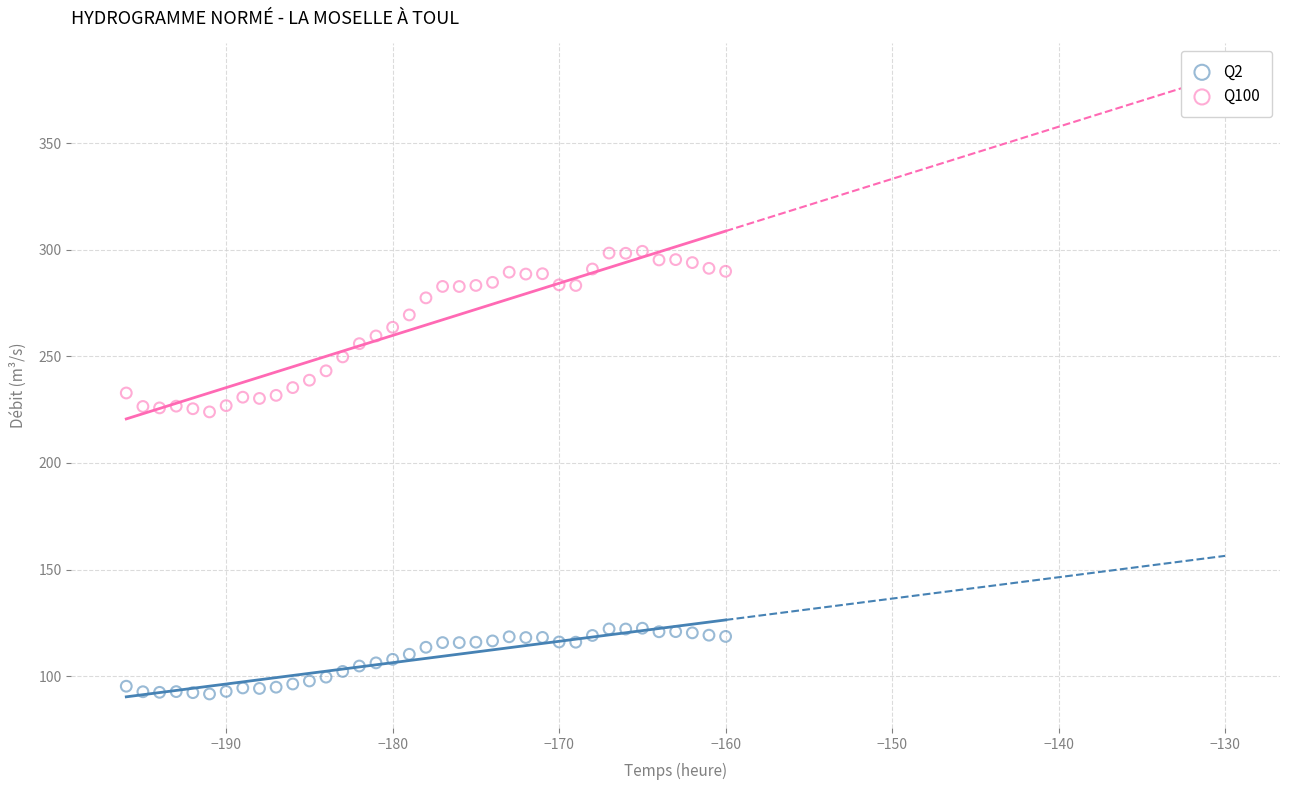

Which series has the widest spread of Y values?

Q100